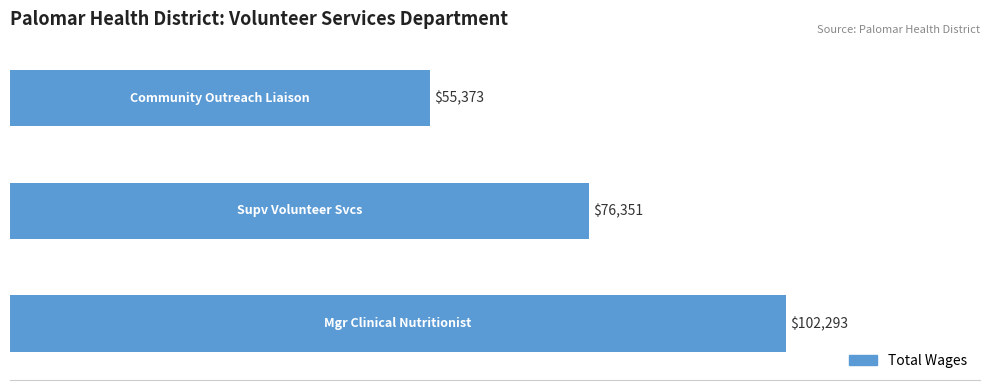

What is the difference between the maximum and minimum values?

46920